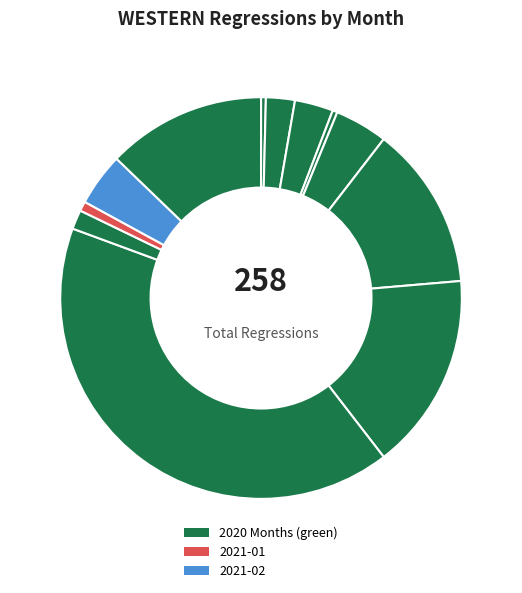

How many segments does this pie chart have?

12